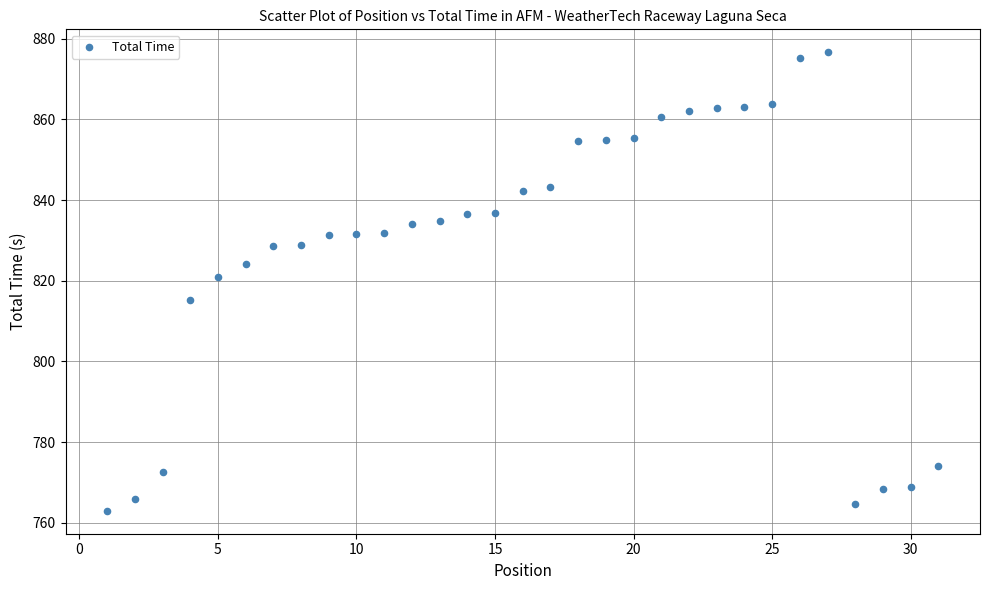

What Y value in the scatter plot is closest to 819?

821.0